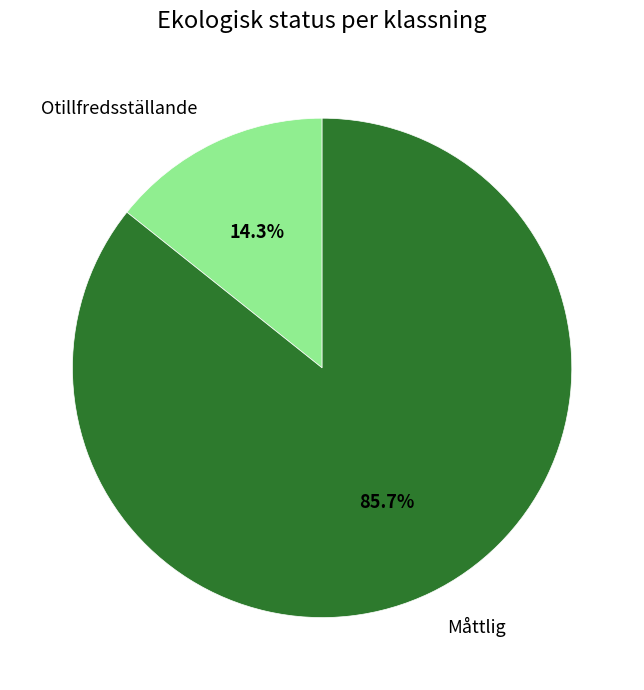

Count the number of slices in the pie.

2